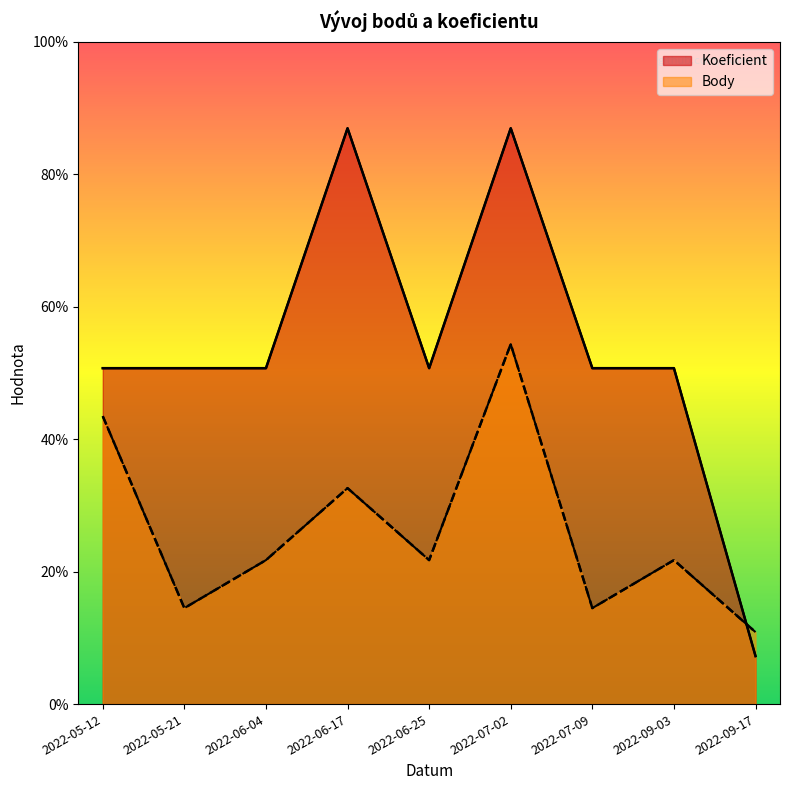

True or false: Body has a value of 2.0 at 2022-05-21.

True